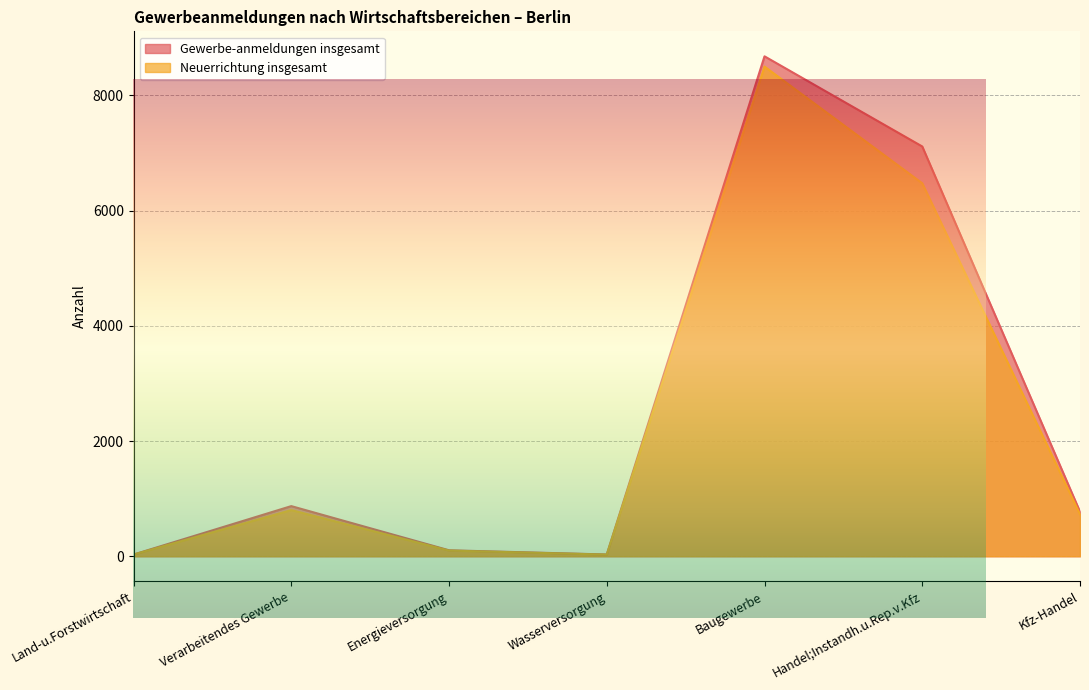

What is the average value of the Neuerrichtung insgesamt series?

2380